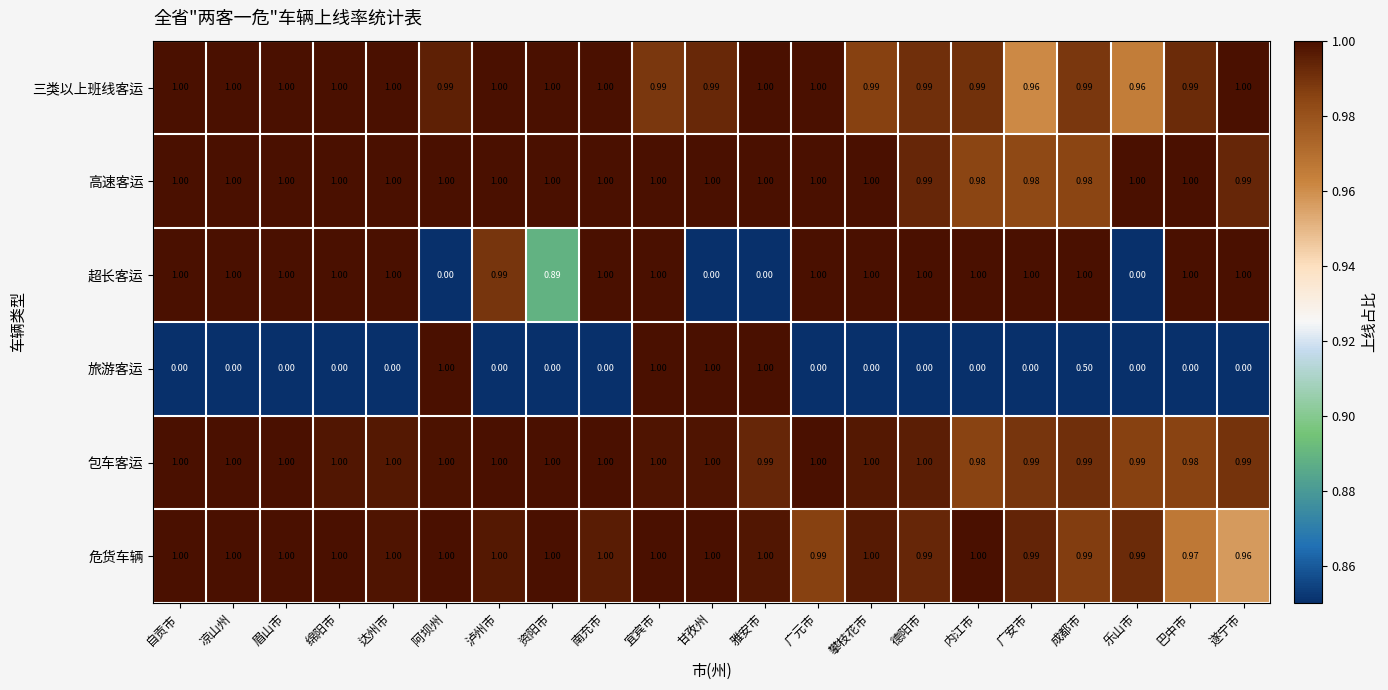

At which category is the sum across all series the highest?

宜宾市